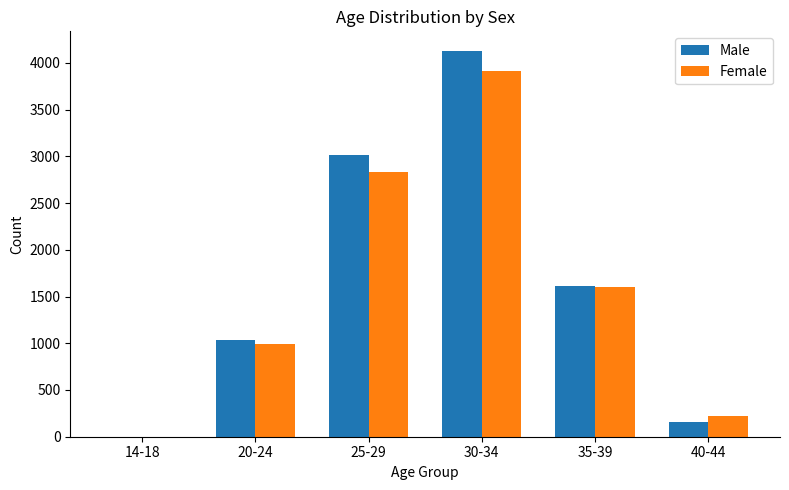

Which label corresponds to the largest value in the chart?

30-34